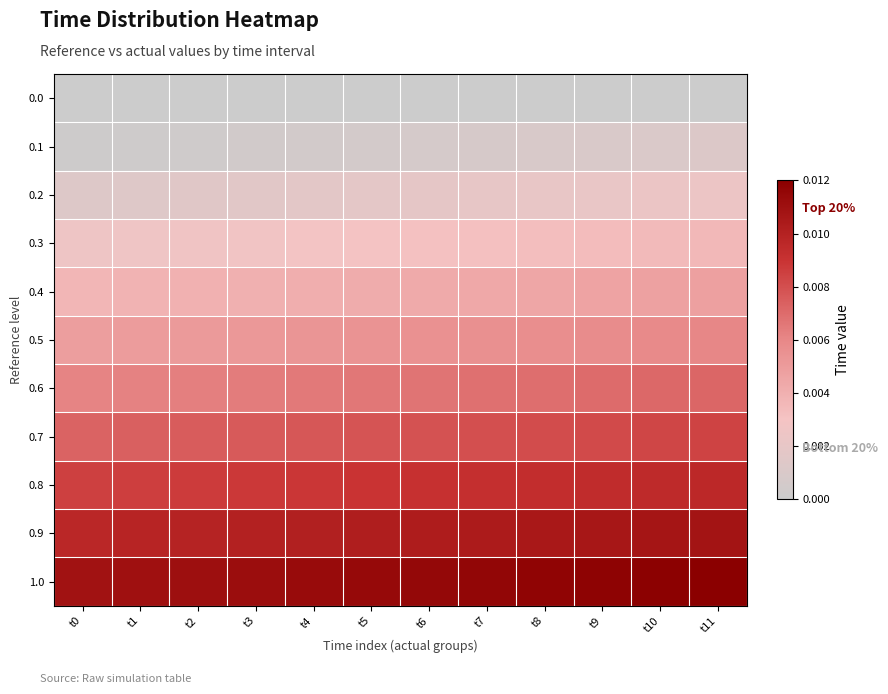

How many categories are shown in the chart?

12